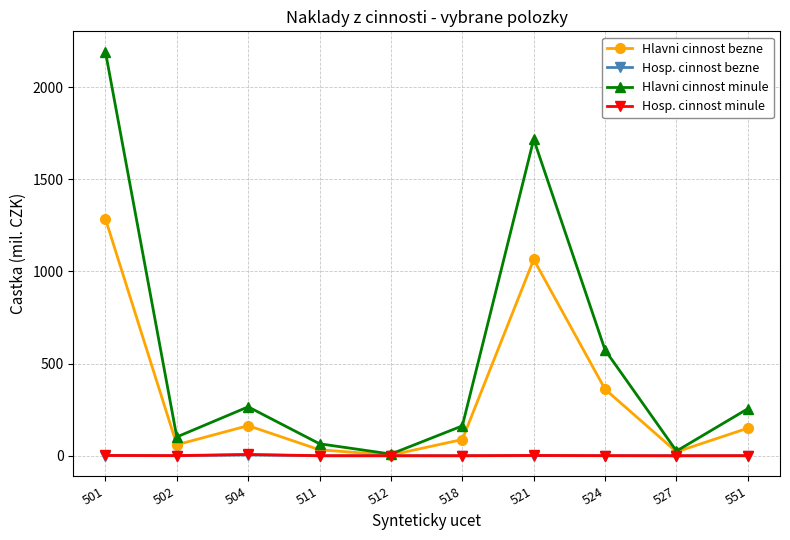

Is the value of Hlavni cinnost bezne at 524 greater than the value of Hosp. cinnost minule at 551?

Yes